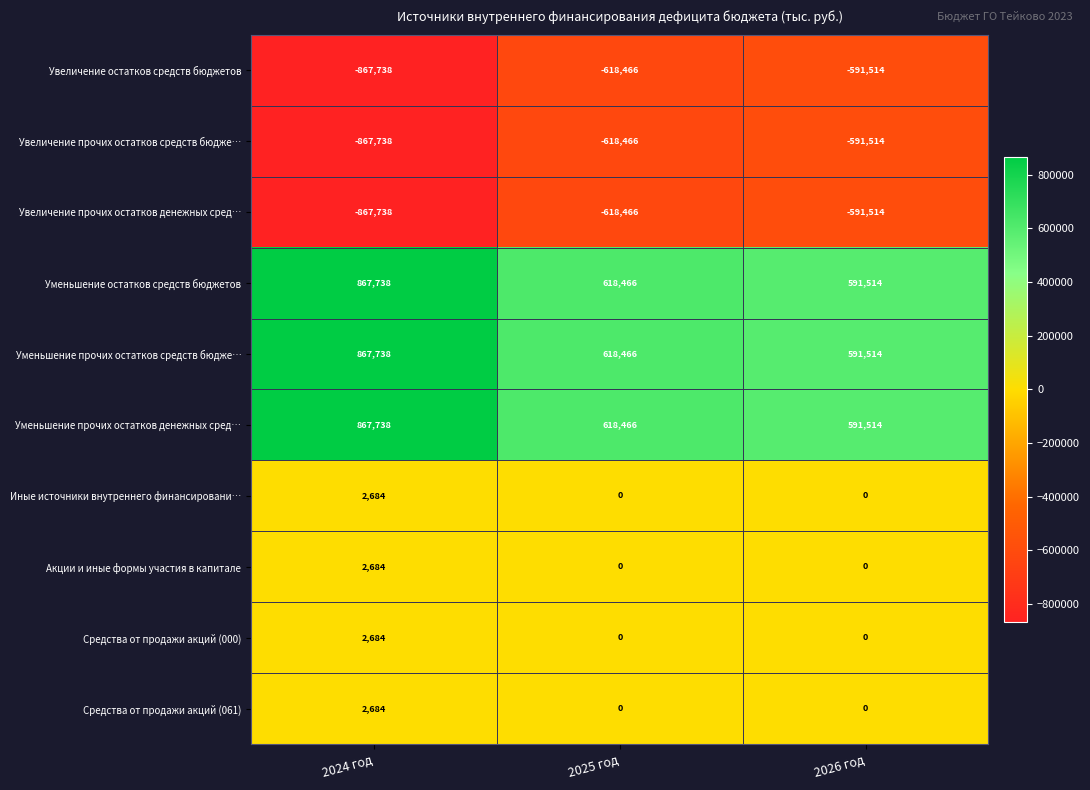

What is the minimum value shown in the chart?

-867738